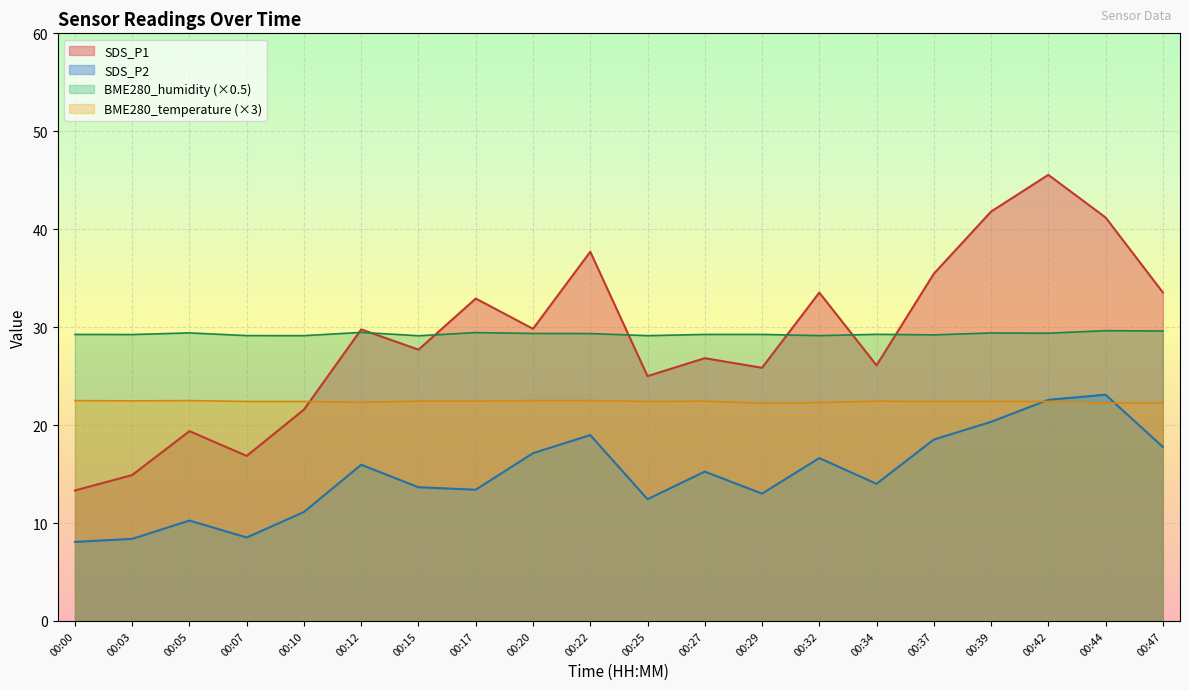

Which series has the widest spread of values?

SDS_P1